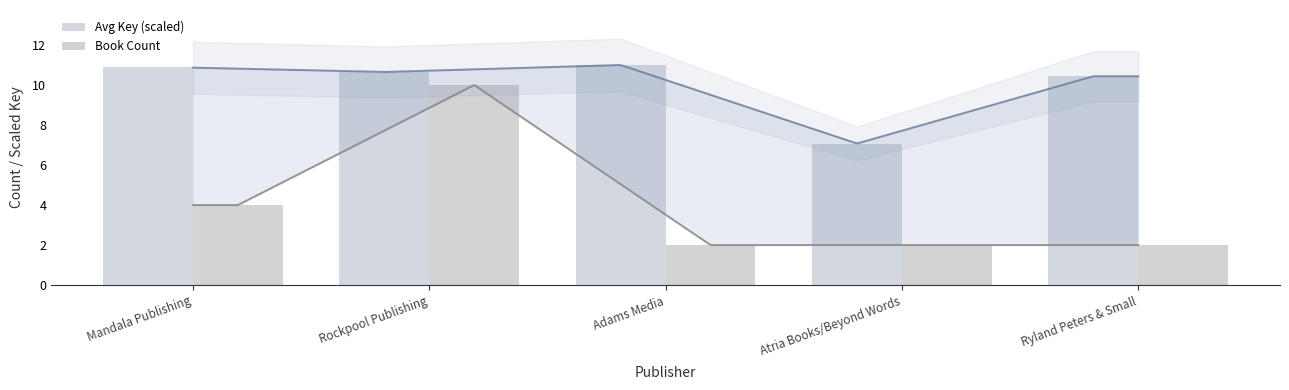

Are the bars grouped side by side (vs. stacked)?

Yes